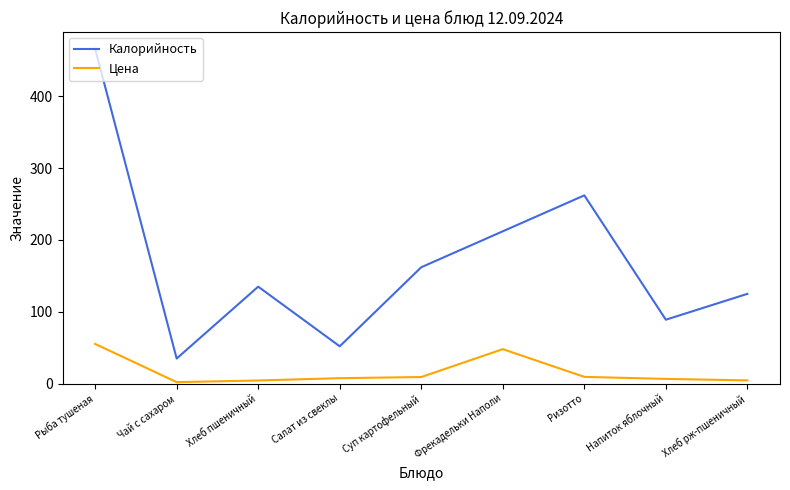

Rank the series by their maximum value, from lowest to highest.

Цена, Калорийность